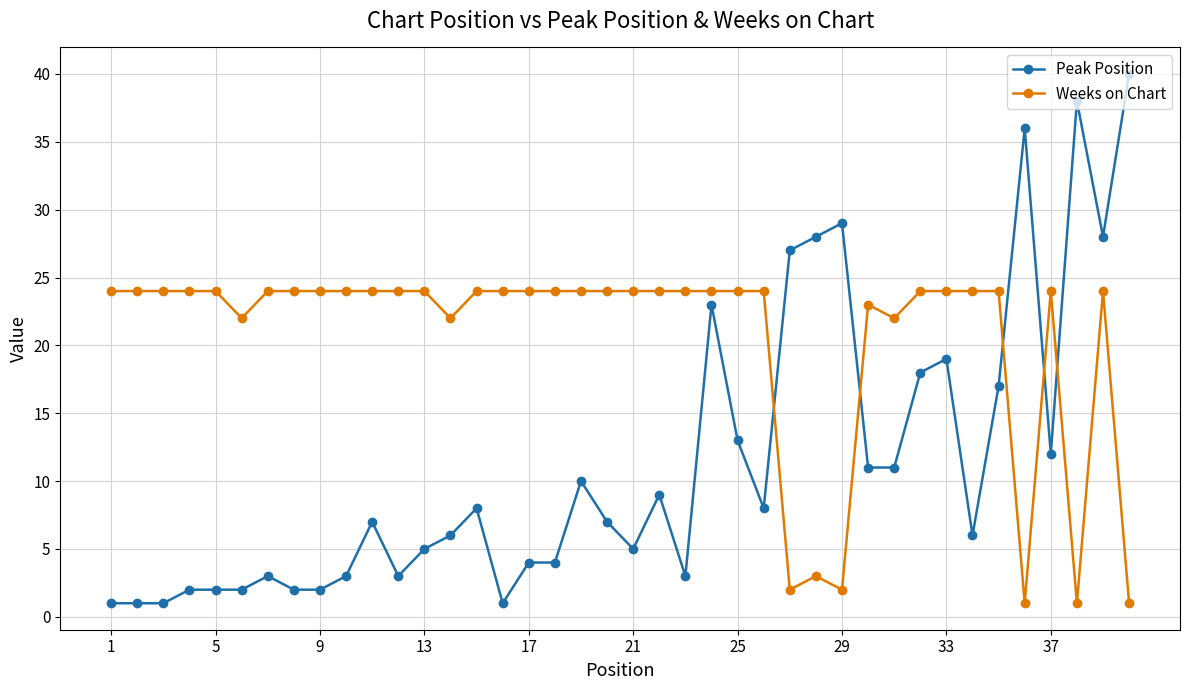

What is the difference between the second highest and second lowest values in the Weeks on Chart series?

23